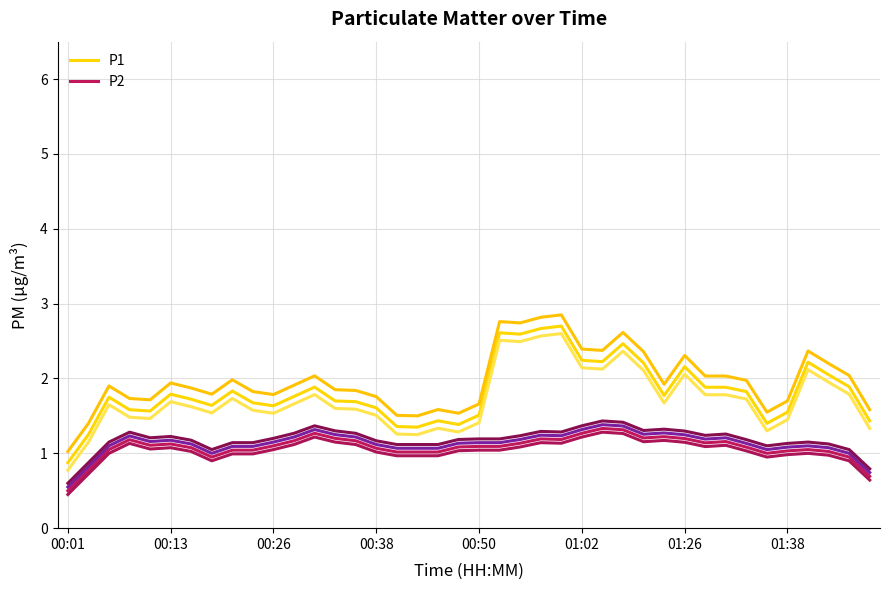

Reading left to right, what are all the values shown in this chart?

P1: 0.9	1.2	1.8	1.6	1.6	1.8	1.7	1.6	1.8	1.7	1.6	1.8	1.9	1.7	1.7	1.6	1.4	1.4	1.4	1.4	1.5	2.6	2.6	2.7	2.7	2.2	2.2	2.5	2.2	1.8	2.2	1.9	1.9	1.8	1.4	1.6	2.2	2.1	1.9	1.4
P2: 0.5	0.8	1.1	1.2	1.1	1.1	1.1	0.9	1.0	1.0	1.1	1.2	1.3	1.2	1.2	1.1	1.0	1.0	1.0	1.1	1.1	1.1	1.1	1.2	1.2	1.3	1.3	1.3	1.2	1.2	1.2	1.1	1.2	1.1	1.0	1.0	1.1	1.0	0.9	0.7